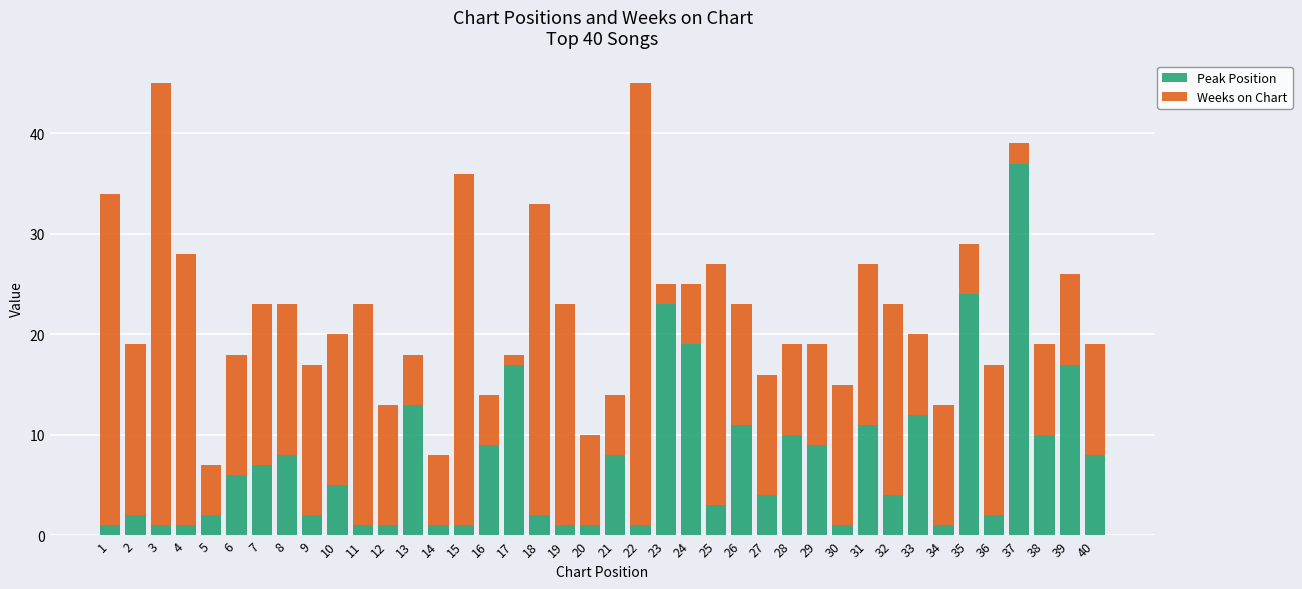

What are all the series names shown in the legend?

Peak Position, Weeks on Chart